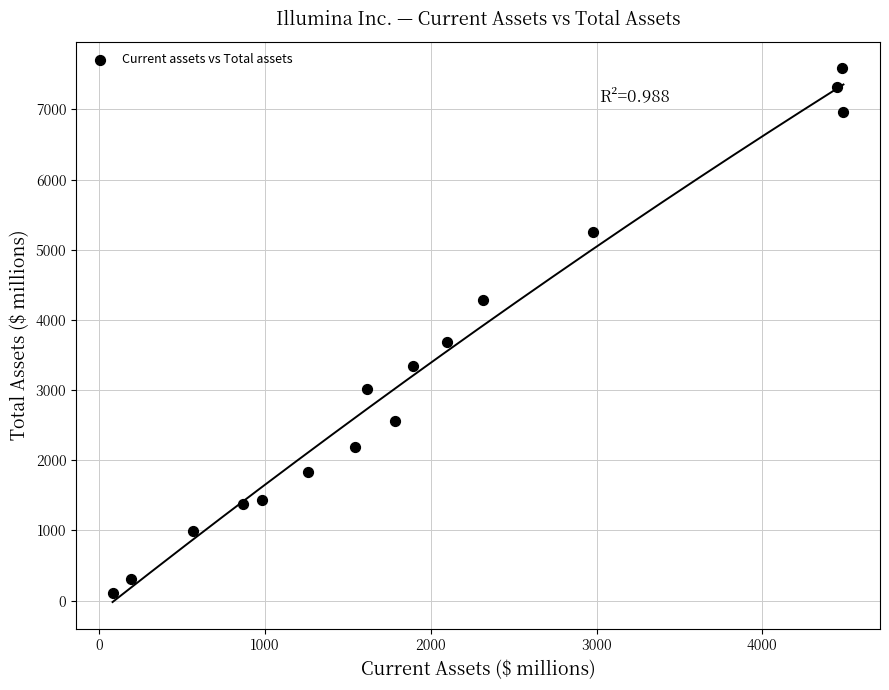

What Y value in the scatter plot is closest to 3843?

3688